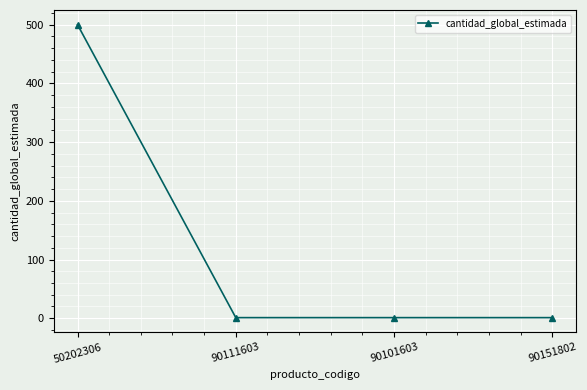

Count the number of values greater than 1.

1